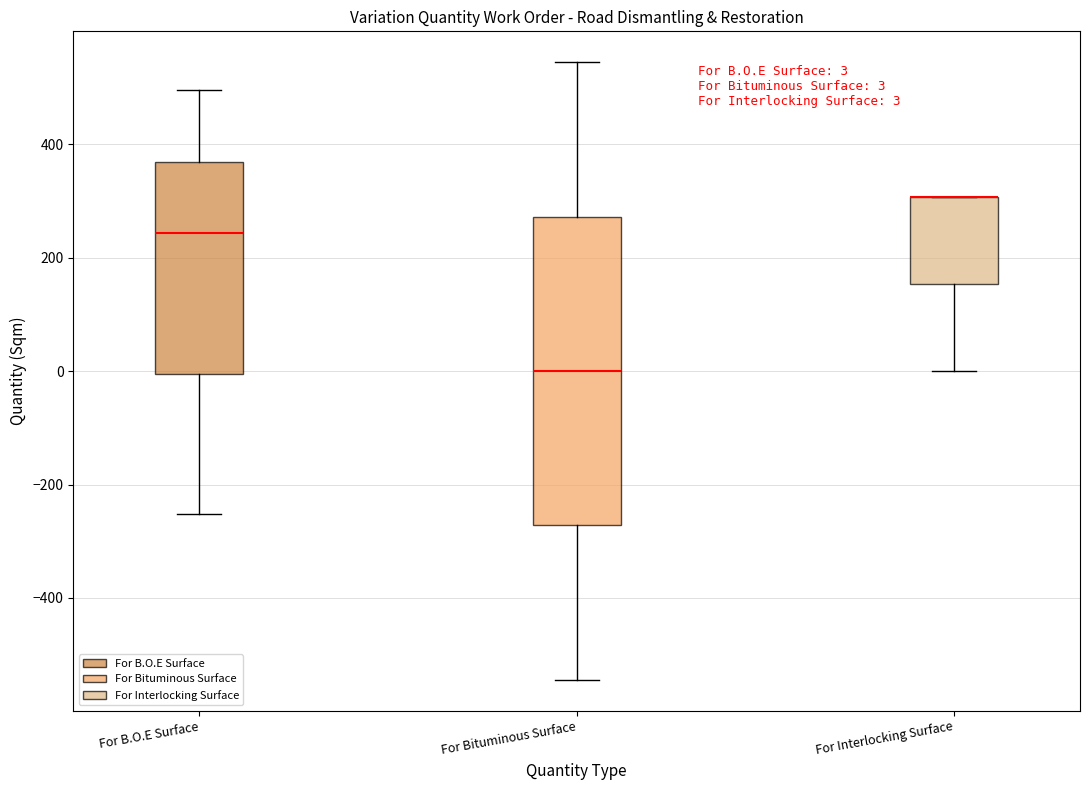

Comparing the boxes themselves (not the whiskers), which one is the tallest?

For Bituminous Surface